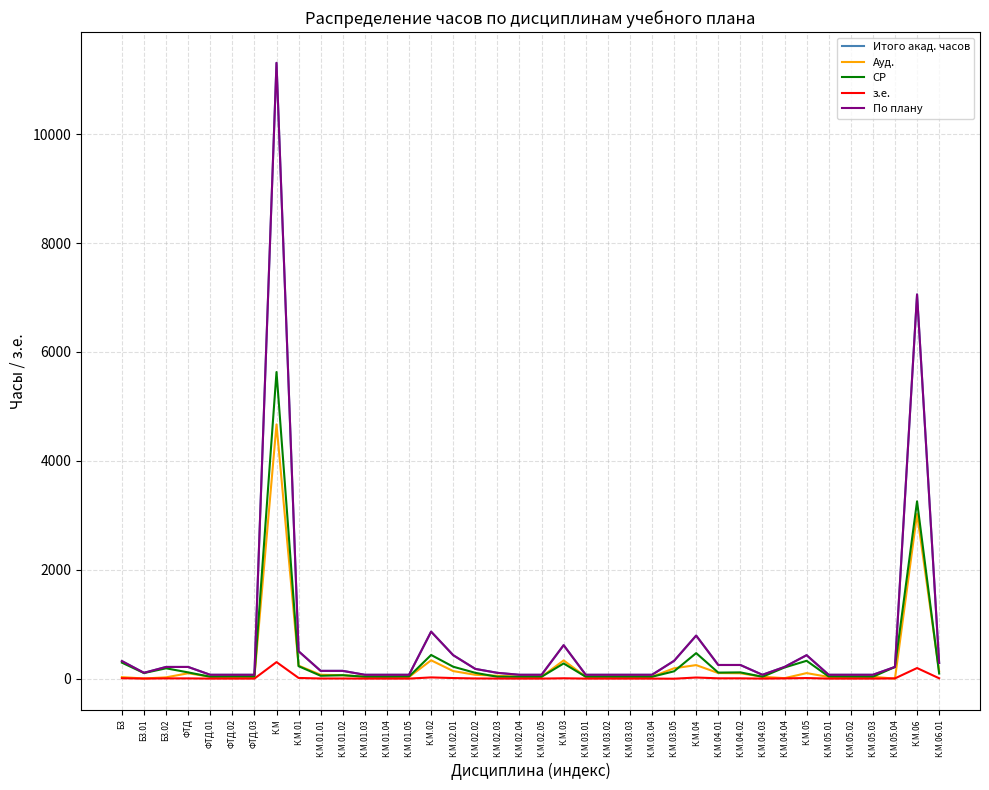

Does the chart have visible grid lines?

Yes